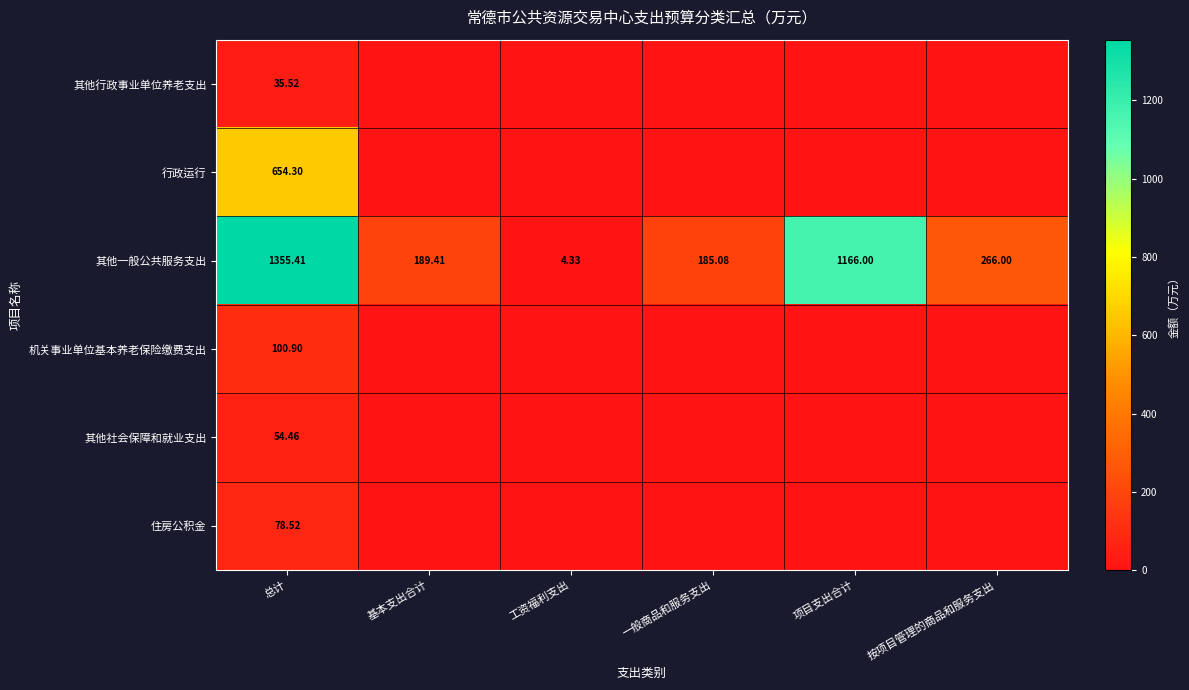

List the series in order of their peak value, lowest first.

其他行政事业单位养老支出, 其他社会保障和就业支出, 住房公积金, 机关事业单位基本养老保险缴费支出, 行政运行, 其他一般公共服务支出